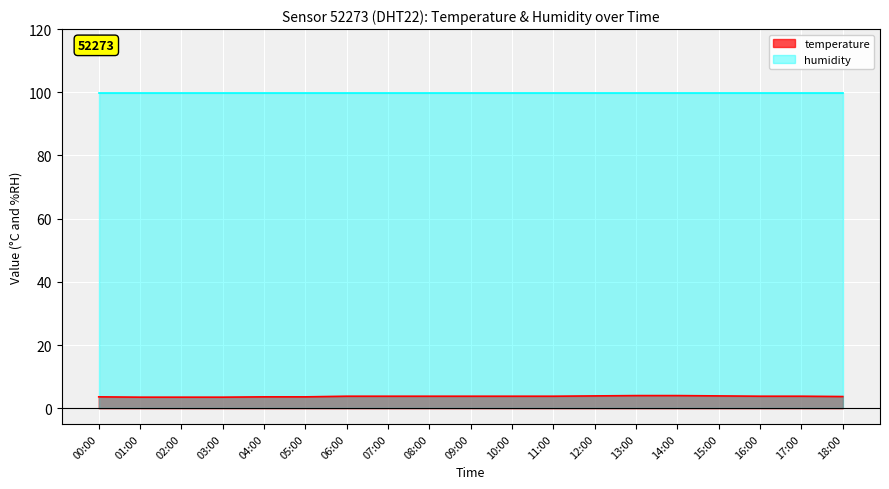

List the labels in order of value, smallest first.

01:00, 02:00, 03:00, 00:00, 04:00, 05:00, 18:00, 06:00, 07:00, 08:00, 09:00, 10:00, 11:00, 16:00, 17:00, 12:00, 15:00, 13:00, 14:00